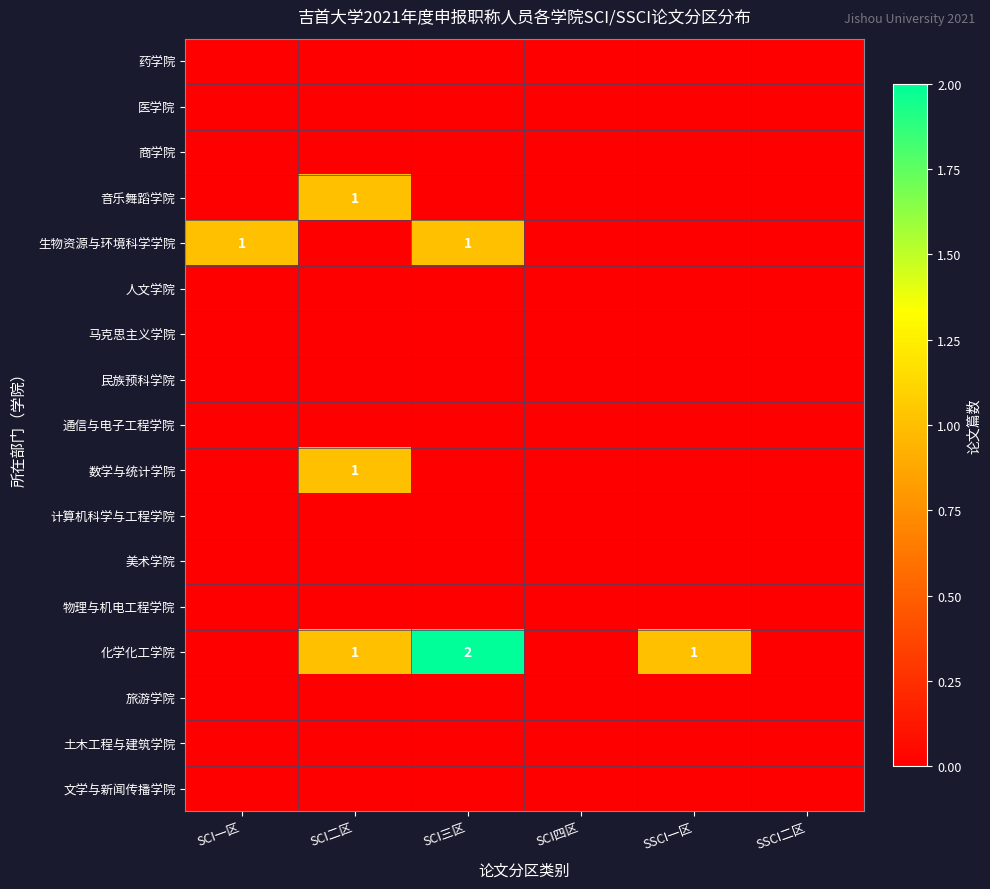

Is it true that 音乐舞蹈学院 equals 0 at SCI二区?

False